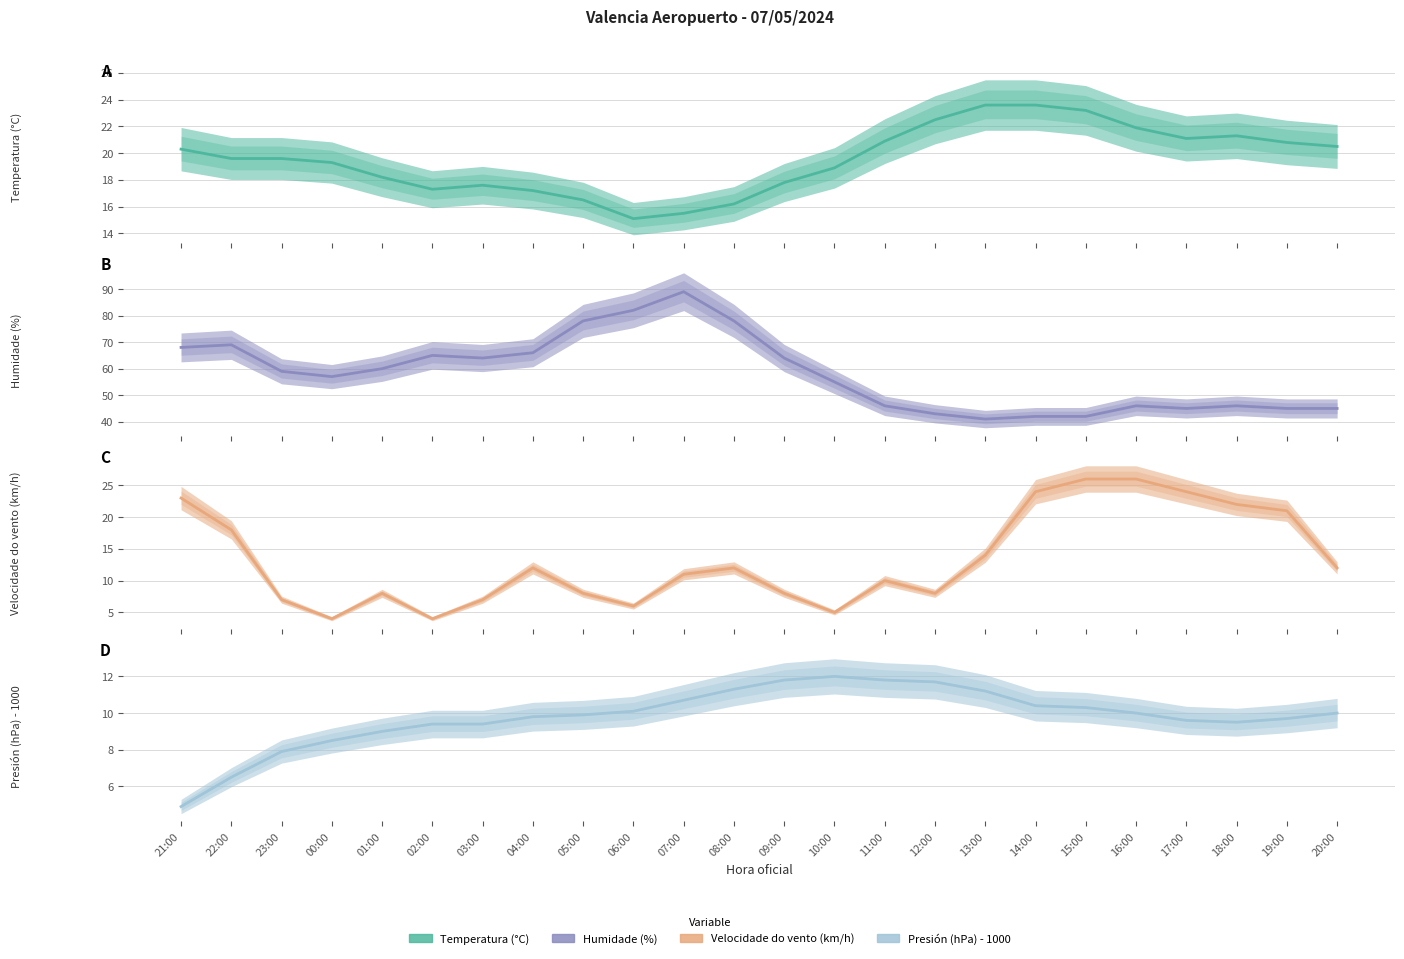

Reading right to left, list all the values displayed in this chart.

Temperatura (°C): 20.5	20.8	21.3	21.1	21.9	23.2	23.6	23.6	22.5	20.9	18.9	17.8	16.2	15.5	15.1	16.5	17.2	17.6	17.3	18.2	19.3	19.6	19.6	20.3
Humidade (%): 45.0	45.0	46.0	45.0	46.0	42.0	42.0	41.0	43.0	46.0	55.0	64.0	78.0	89.0	82.0	78.0	66.0	64.0	65.0	60.0	57.0	59.0	69.0	68.0
Velocidade do vento (km/h): 12.0	21.0	22.0	24.0	26.0	26.0	24.0	14.0	8.0	10.0	5.0	8.0	12.0	11.0	6.0	8.0	12.0	7.0	4.0	8.0	4.0	7.0	18.0	23.0
Presión (hPa) - 1000: 10.0	9.7	9.5	9.6	10.0	10.3	10.4	11.2	11.7	11.8	12.0	11.8	11.3	10.7	10.1	9.9	9.8	9.4	9.4	9.0	8.5	7.9	6.5	4.9